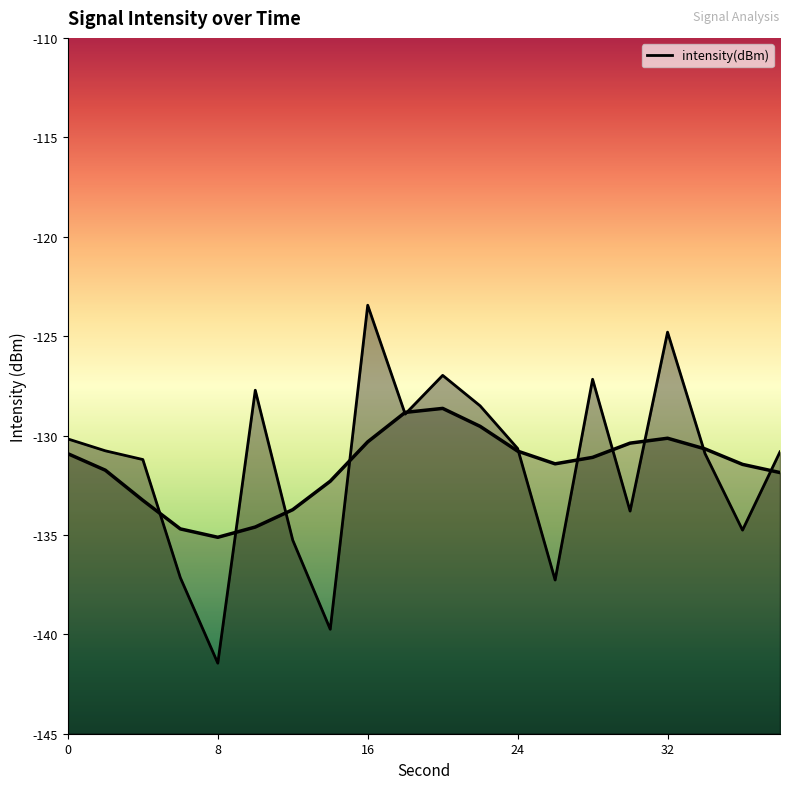

How many points are higher than both their immediate neighbors (excluding endpoints)?

5